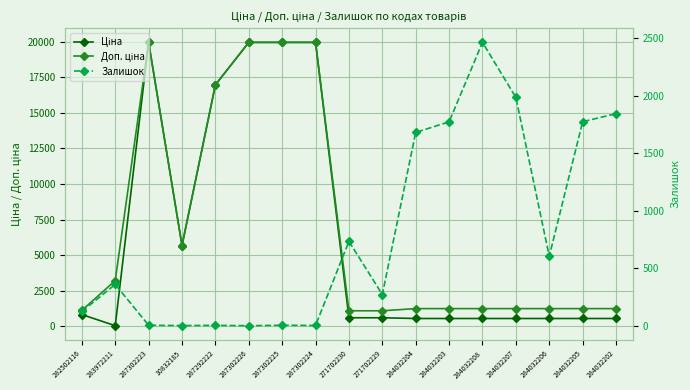

At which label does Залишок reach its minimum?

287302226